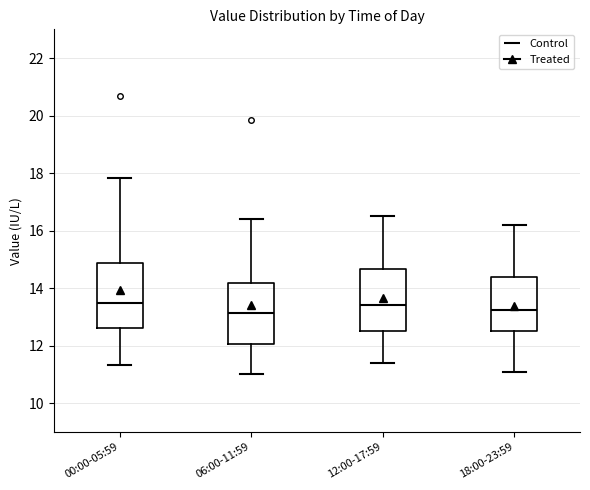

Reading left to right, read every box against the y-axis: the position of its median line, the range the box covers, and the ends of its whiskers. The values are not printed on the chart, so give them approximately, as read against the axis.

00:00-05:59: median 13.4, box 12.6 to 14.8, whiskers 11.4 to 17.8
06:00-11:59: median 13.2, box 12.0 to 14.2, whiskers 11.0 to 16.4
12:00-17:59: median 13.4, box 12.6 to 14.6, whiskers 11.4 to 16.6
18:00-23:59: median 13.2, box 12.6 to 14.4, whiskers 11.2 to 16.2